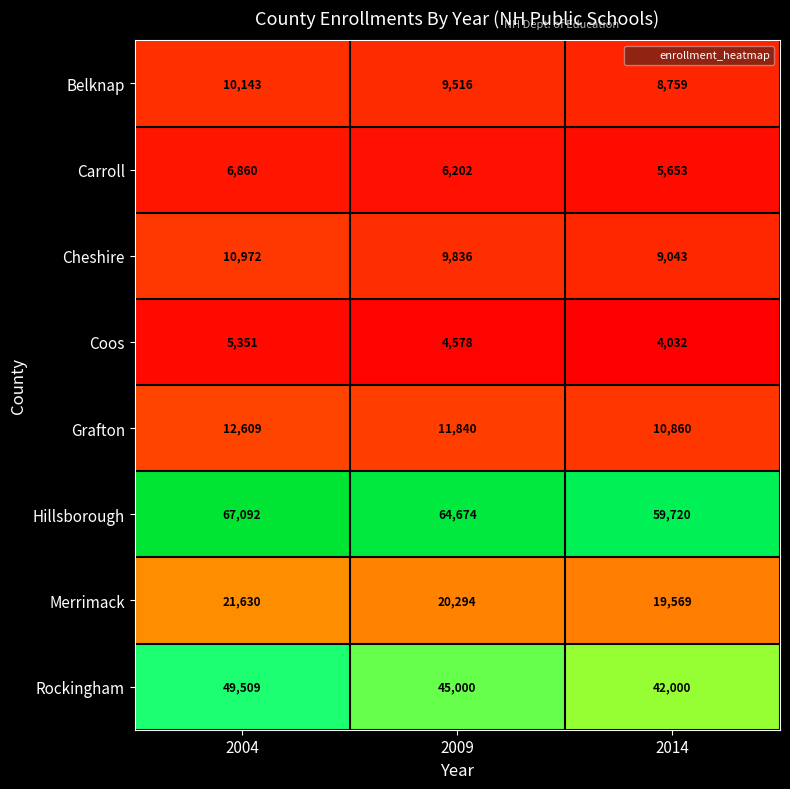

Rank the series by their maximum value, from highest to lowest.

Hillsborough, Rockingham, Merrimack, Grafton, Cheshire, Belknap, Carroll, Coos